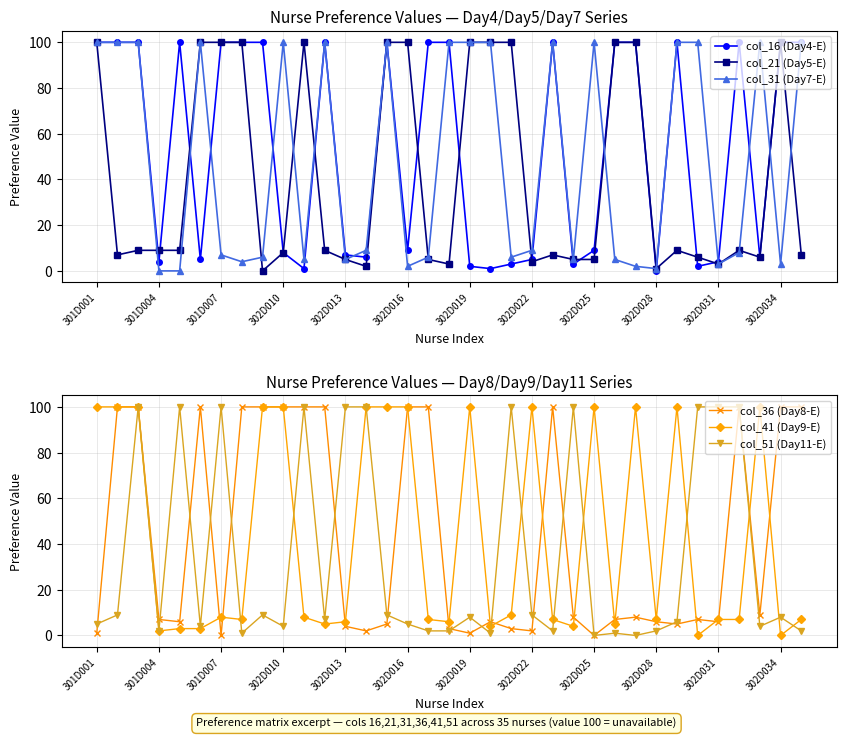

What is the label of the 35th point from the right?

301D001